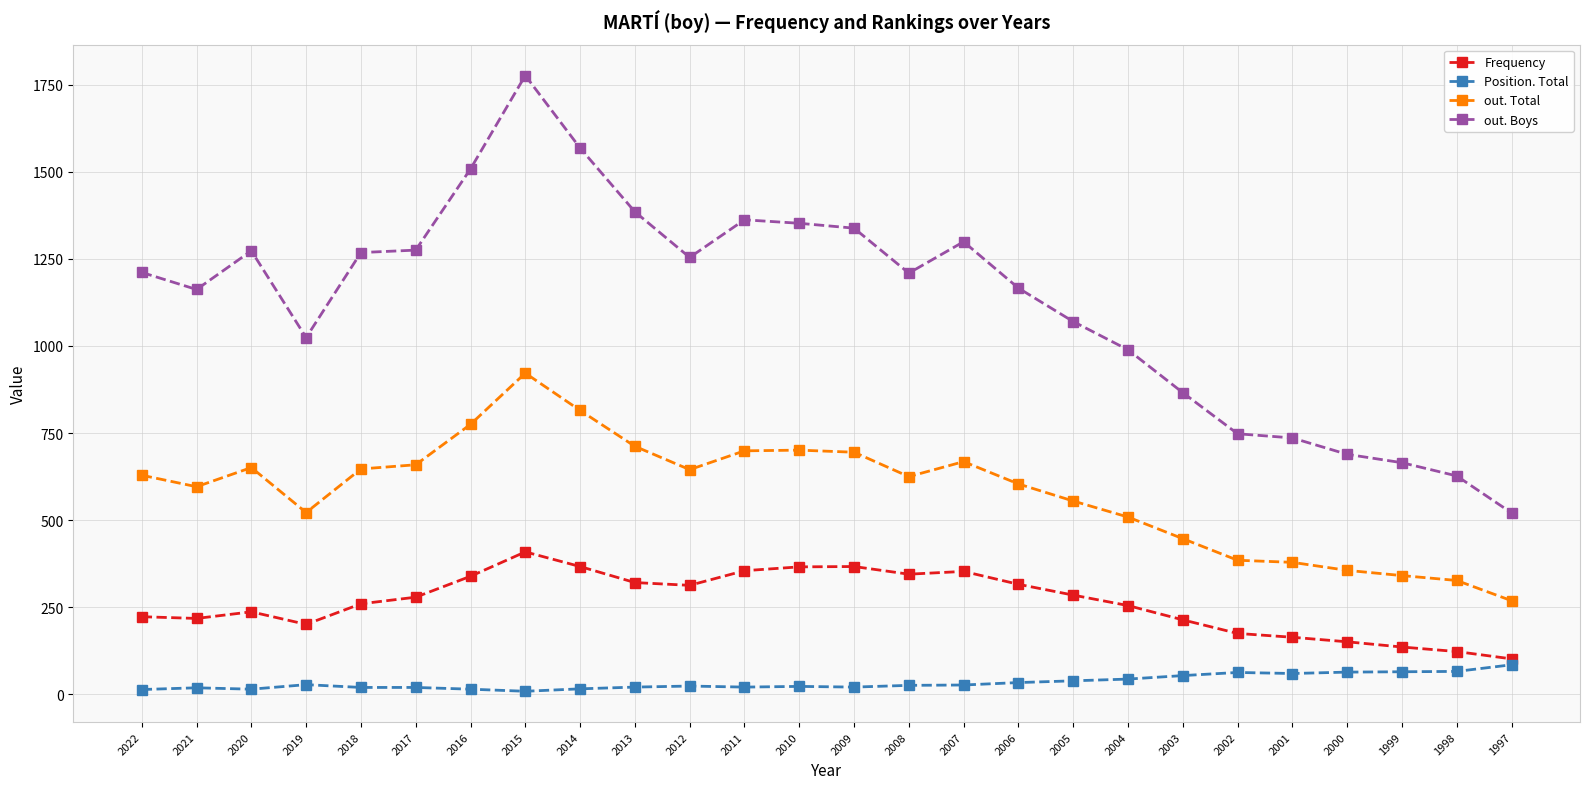

List the series in order of their overall mean, lowest first.

Position. Total, Frequency, out. Total, out. Boys